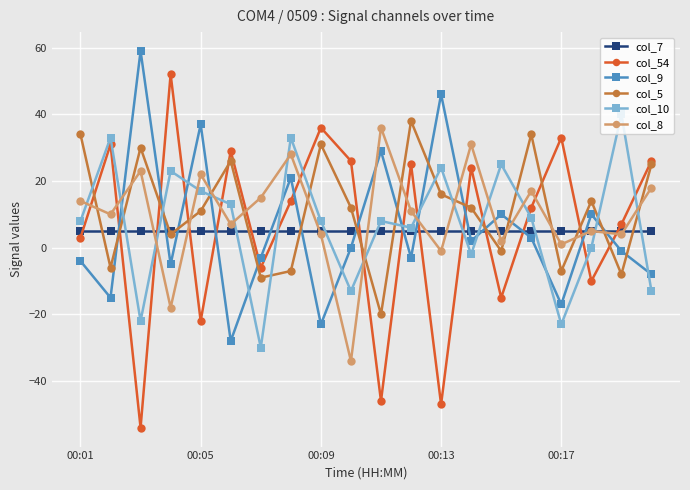

What is the greatest value displayed?

59